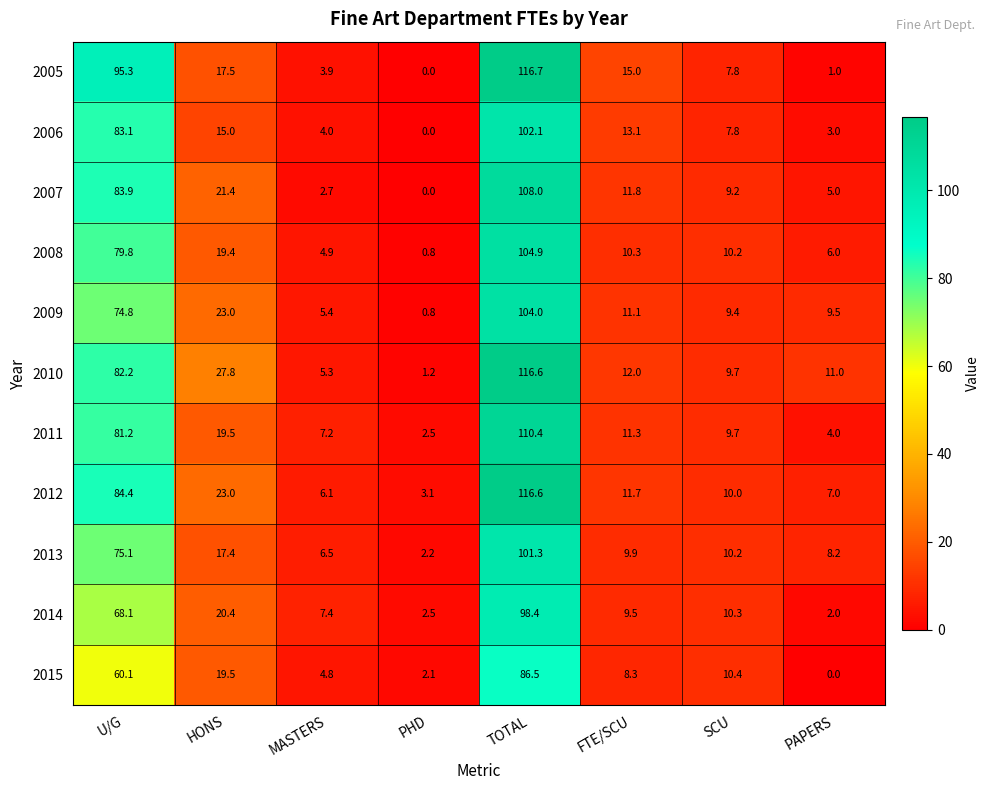

What is the greatest value displayed?

116.7